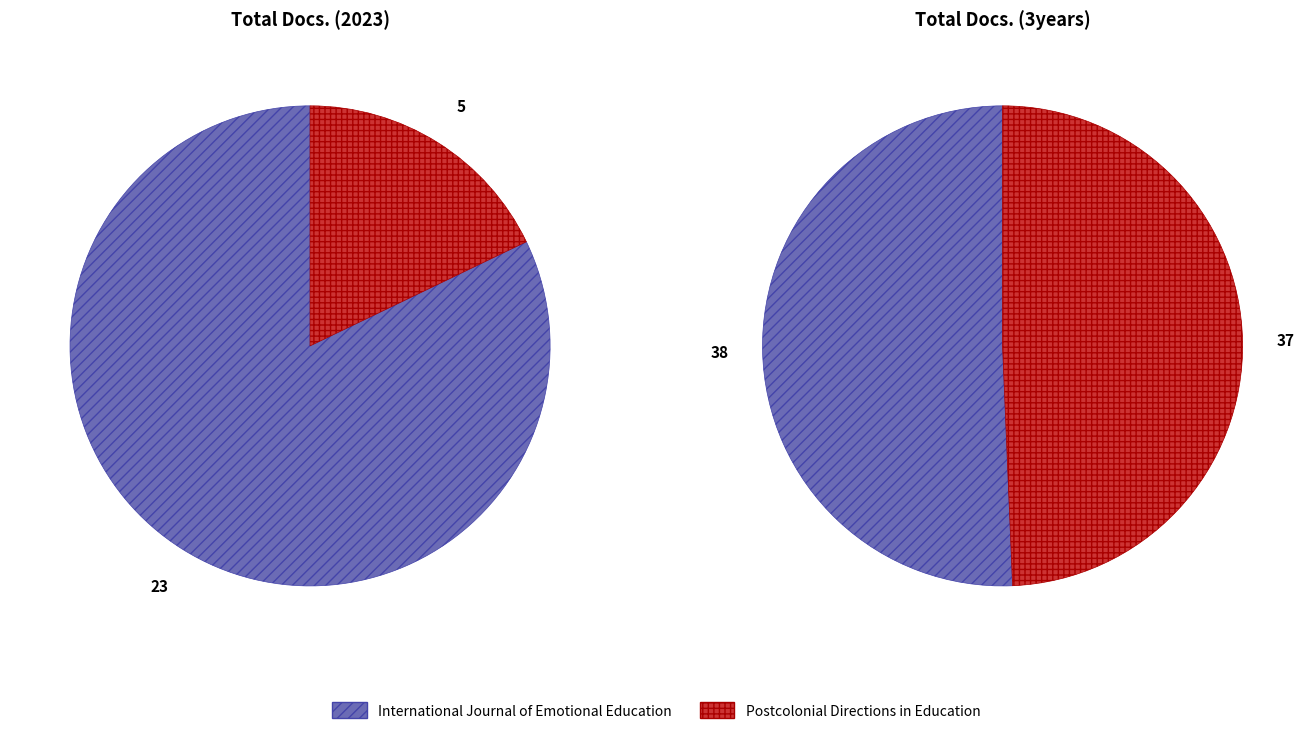

To the nearest percent, what is the difference between the International Journal of Emotional Education and Postcolonial Directions in Education slice percentages?

64%